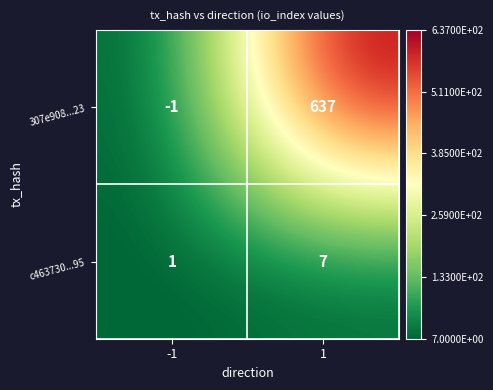

The value of 307e908...23 at -1 is -2. True or false?

False